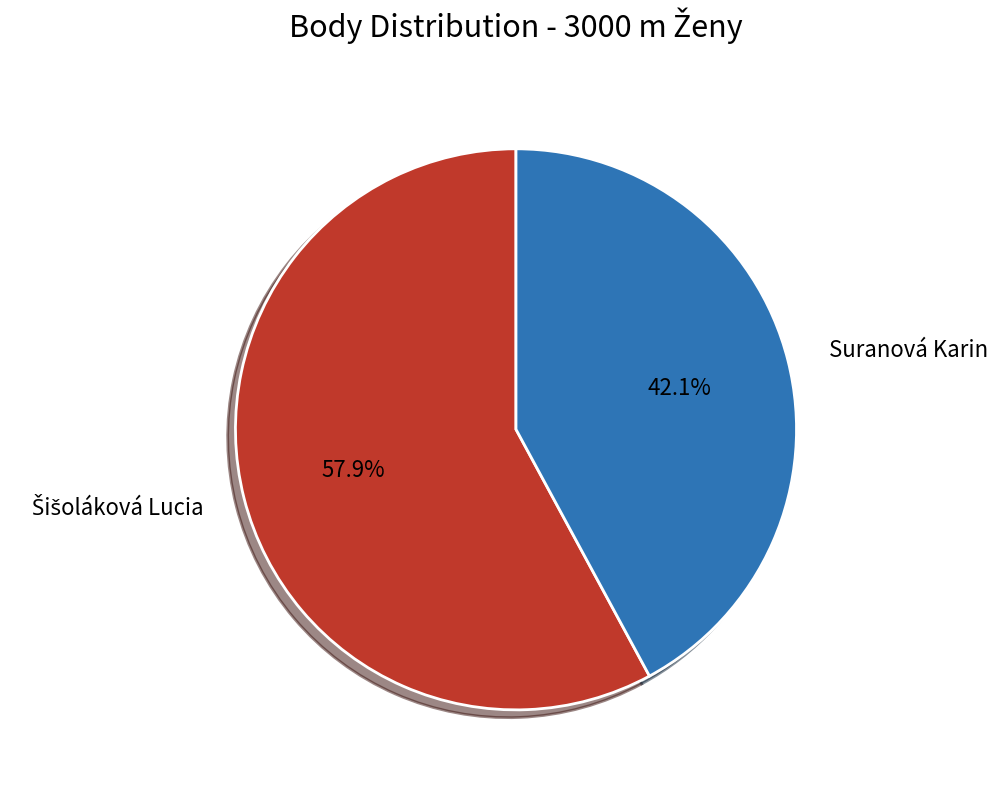

What percentage is NOT represented by Suranová Karin?

57.9%